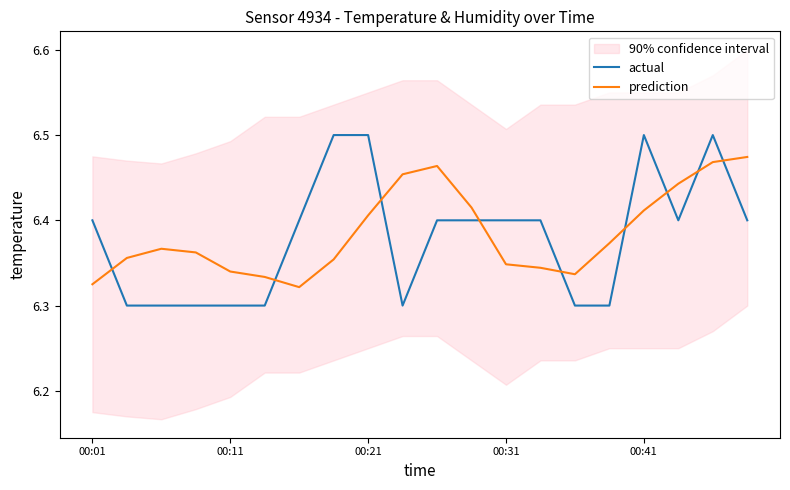

Does the chart have visible grid lines?

No